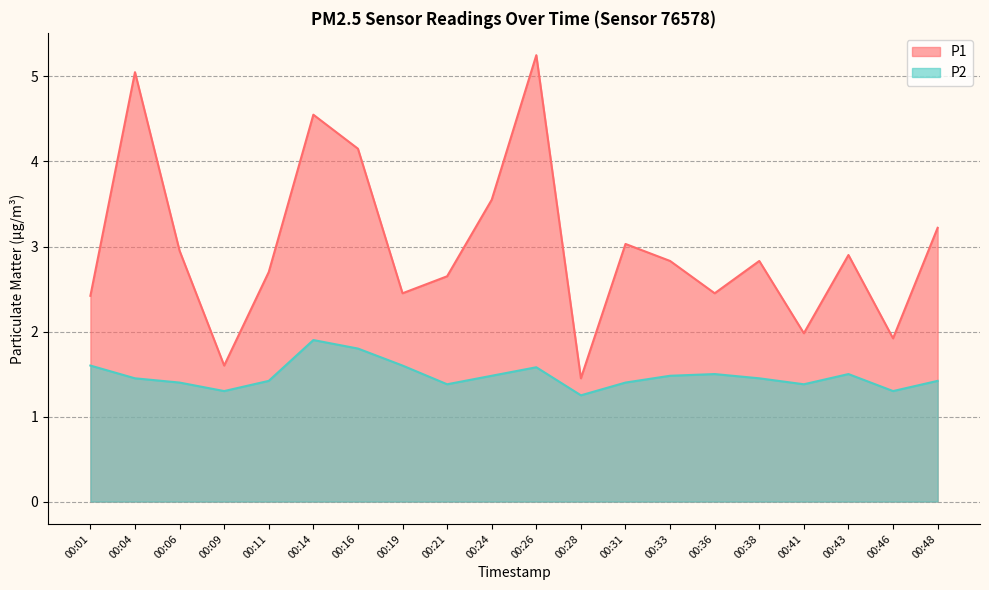

In P2, how many points are lower than both neighbors (excluding endpoints)?

5